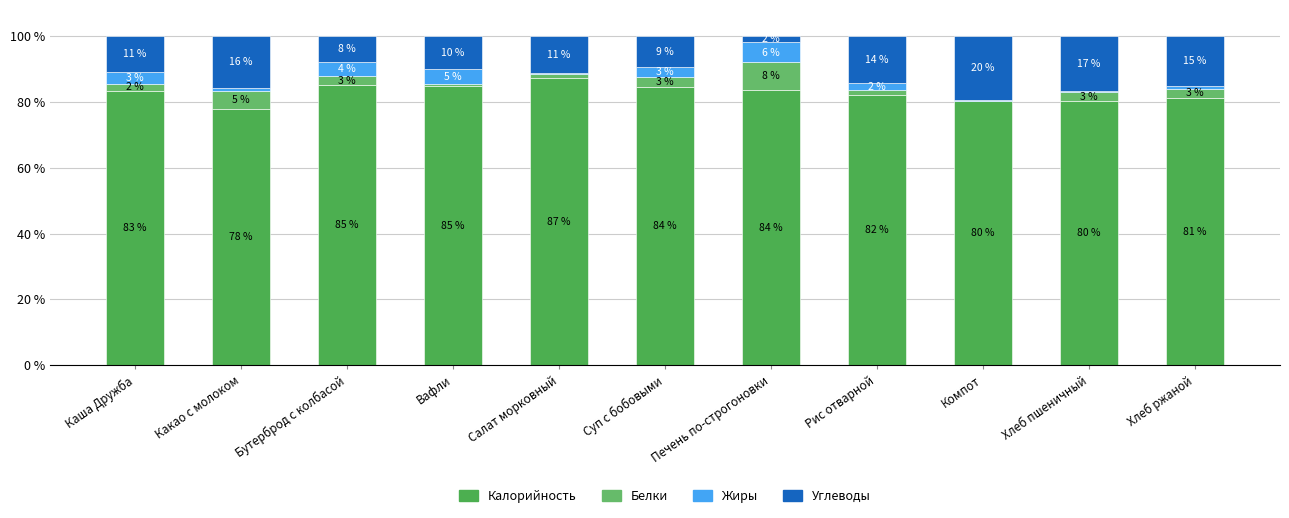

How many series are shown in this chart?

4